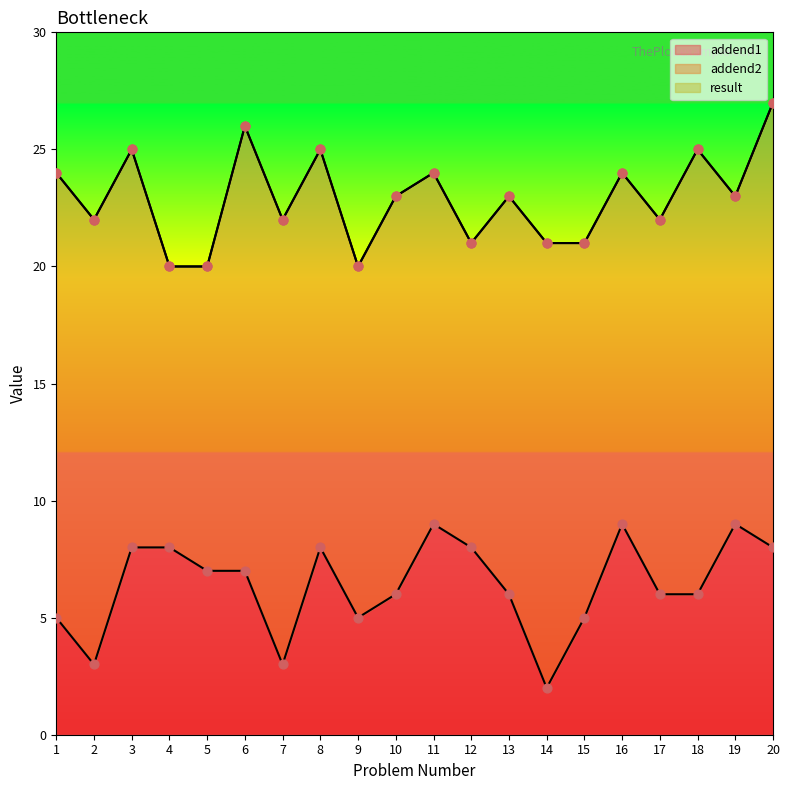

Which series has the largest total across all categories?

result